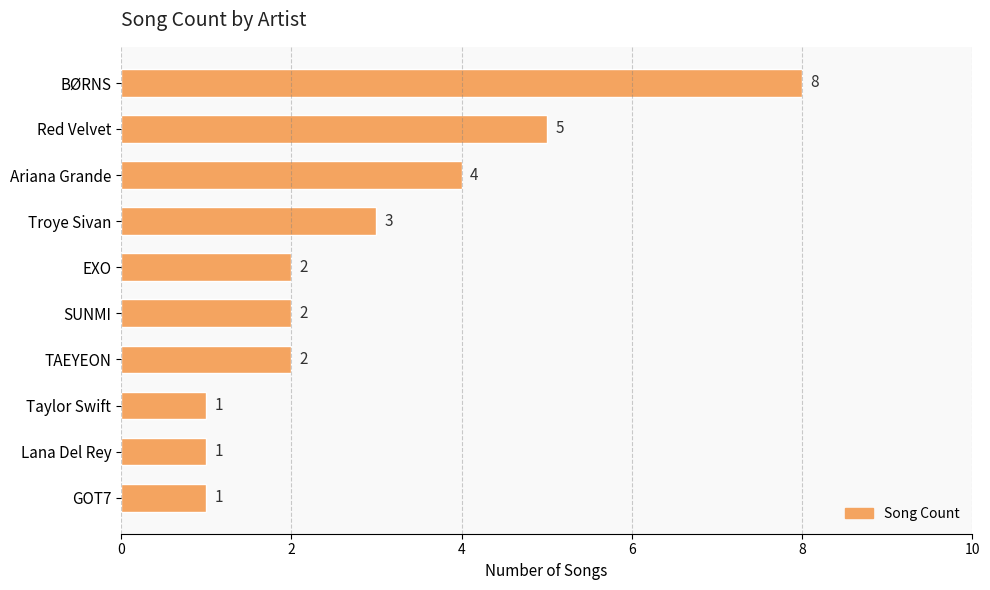

What is the value of the 9th bar from the top?

1